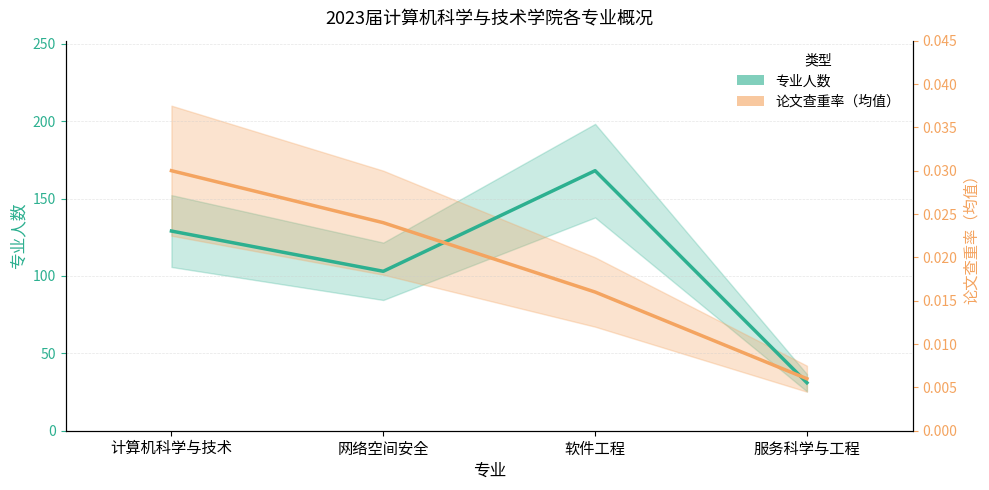

How many interior local valleys does the 专业人数 series have?

1